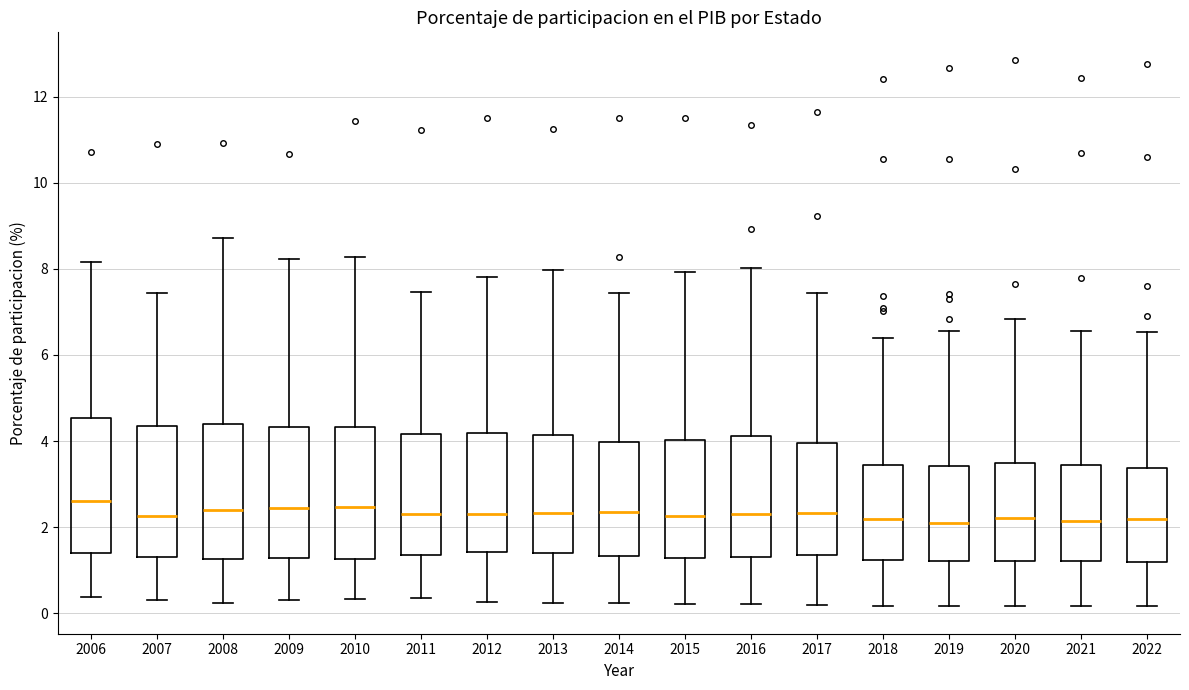

Reading left to right, transcribe this box plot: for each box, give where its median line is, the range the box spans, and where its two whiskers end, as read against the y-axis. The values are not printed on the chart, so give them approximately, as read against the axis.

2006: median 2.6, box 1.4 to 4.6, whiskers 0.4 to 8.2
2007: median 2.2, box 1.2 to 4.4, whiskers 0.4 to 7.4
2008: median 2.4, box 1.2 to 4.4, whiskers 0.2 to 8.8
2009: median 2.4, box 1.2 to 4.4, whiskers 0.4 to 8.2
2010: median 2.4, box 1.2 to 4.4, whiskers 0.4 to 8.2
2011: median 2.2, box 1.4 to 4.2, whiskers 0.4 to 7.4
2012: median 2.2, box 1.4 to 4.2, whiskers 0.2 to 7.8
2013: median 2.4, box 1.4 to 4.2, whiskers 0.2 to 8.0
2014: median 2.4, box 1.4 to 4.0, whiskers 0.2 to 7.4
2015: median 2.2, box 1.2 to 4.0, whiskers 0.2 to 8.0
2016: median 2.4, box 1.4 to 4.2, whiskers 0.2 to 8.0
2017: median 2.4, box 1.4 to 4.0, whiskers 0.2 to 7.4
2018: median 2.2, box 1.2 to 3.4, whiskers 0.2 to 6.4
2019: median 2.0, box 1.2 to 3.4, whiskers 0.2 to 6.6
2020: median 2.2, box 1.2 to 3.4, whiskers 0.2 to 6.8
2021: median 2.2, box 1.2 to 3.4, whiskers 0.2 to 6.6
2022: median 2.2, box 1.2 to 3.4, whiskers 0.2 to 6.6